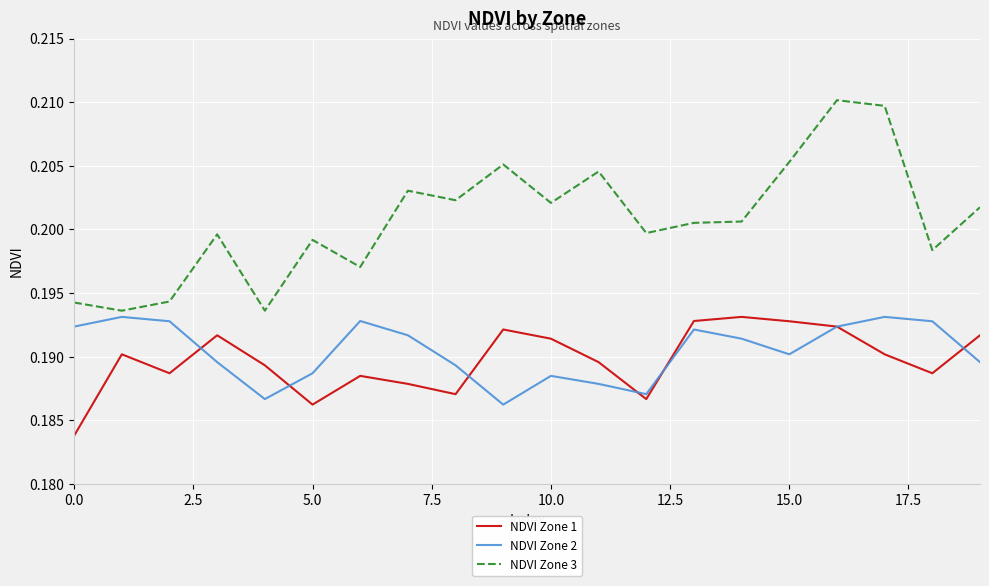

Which series has the largest total across all categories?

NDVI Zone 3